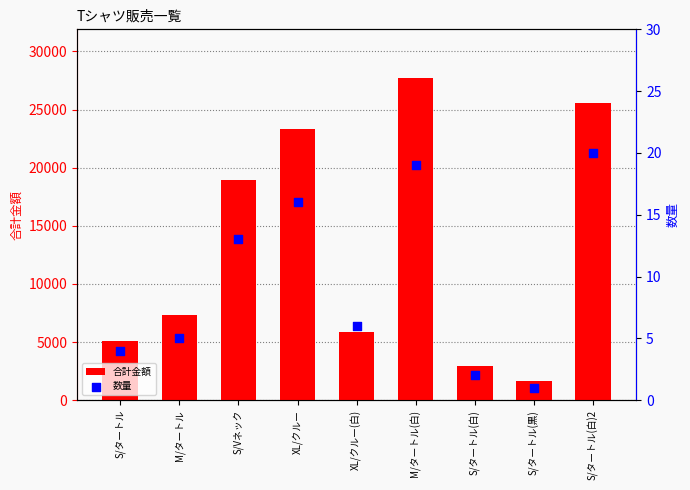

At how many categories does at least one series exceed 3116?

7